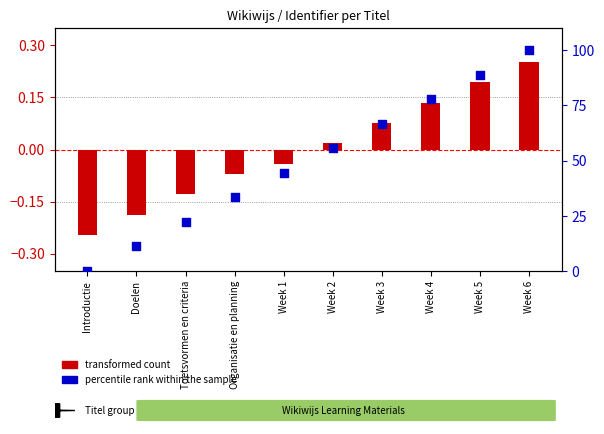

Which series contains the highest Y value?

percentile rank within the sample